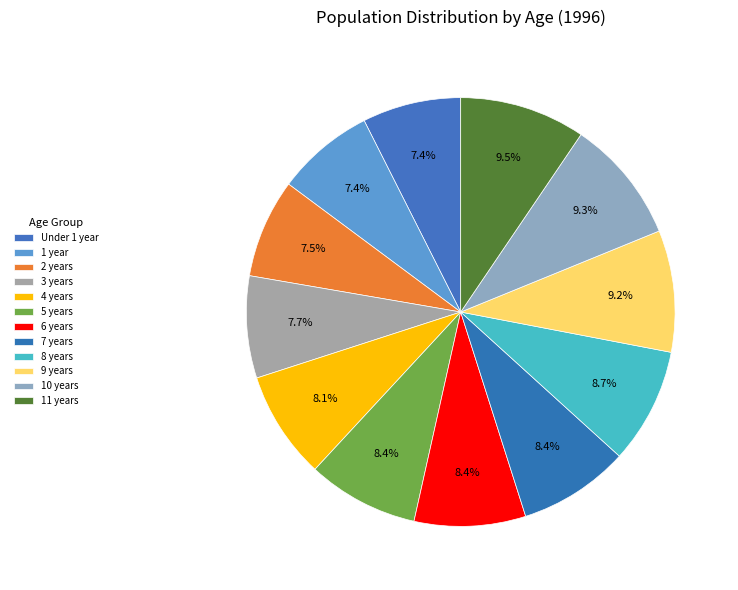

Does any single category account for the majority?

No